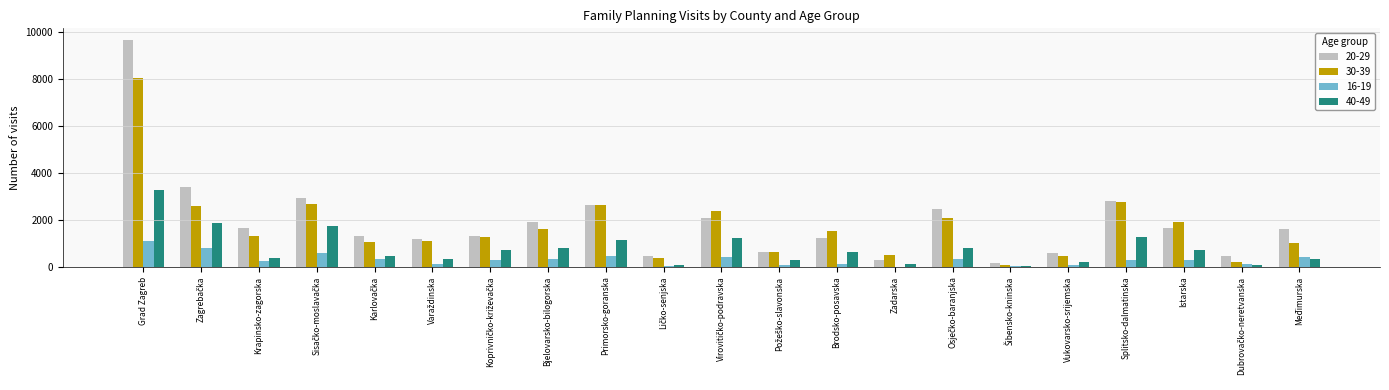

What is the total value across all series at Grad Zagreb?

22055